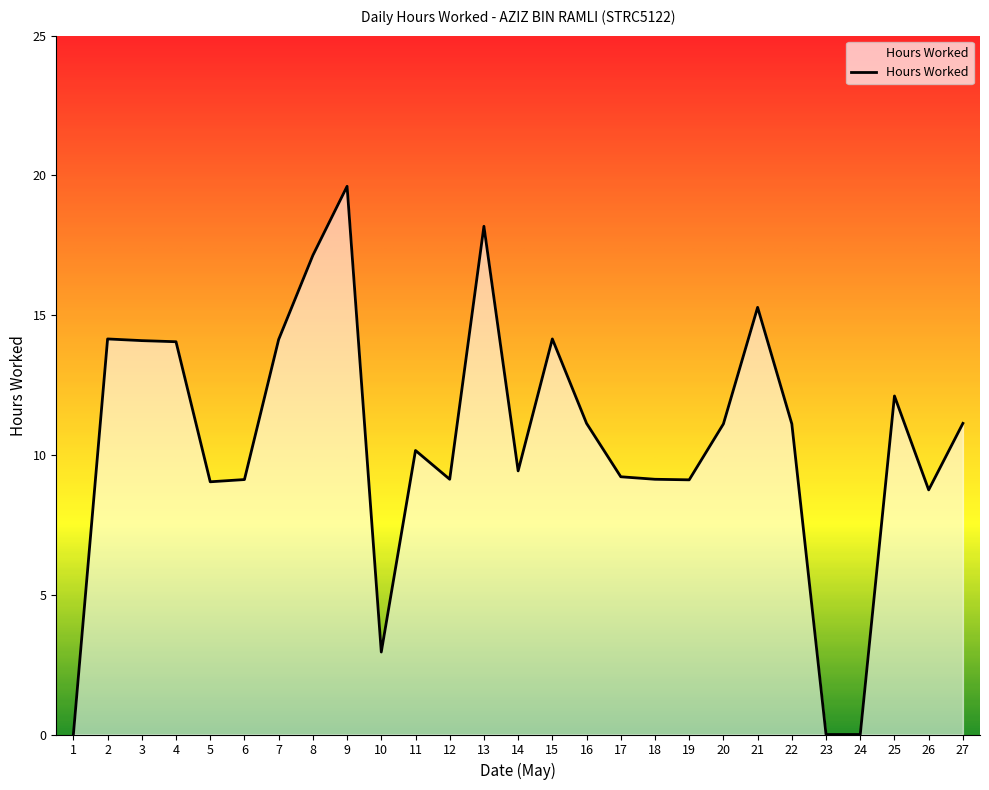

Where does the data first go above 11?

2